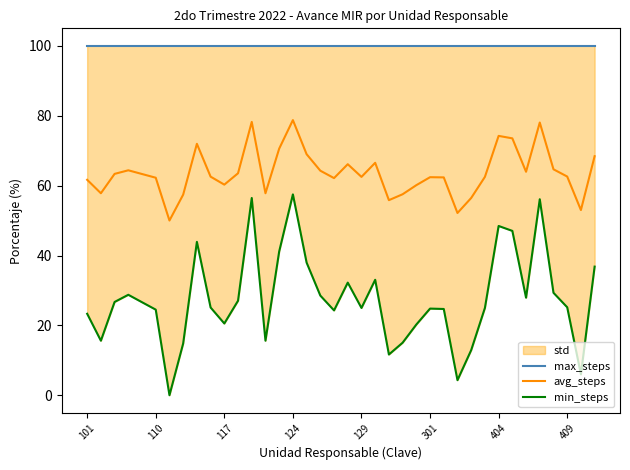

Is it true that avg_steps equals 41.7 at 101?

False